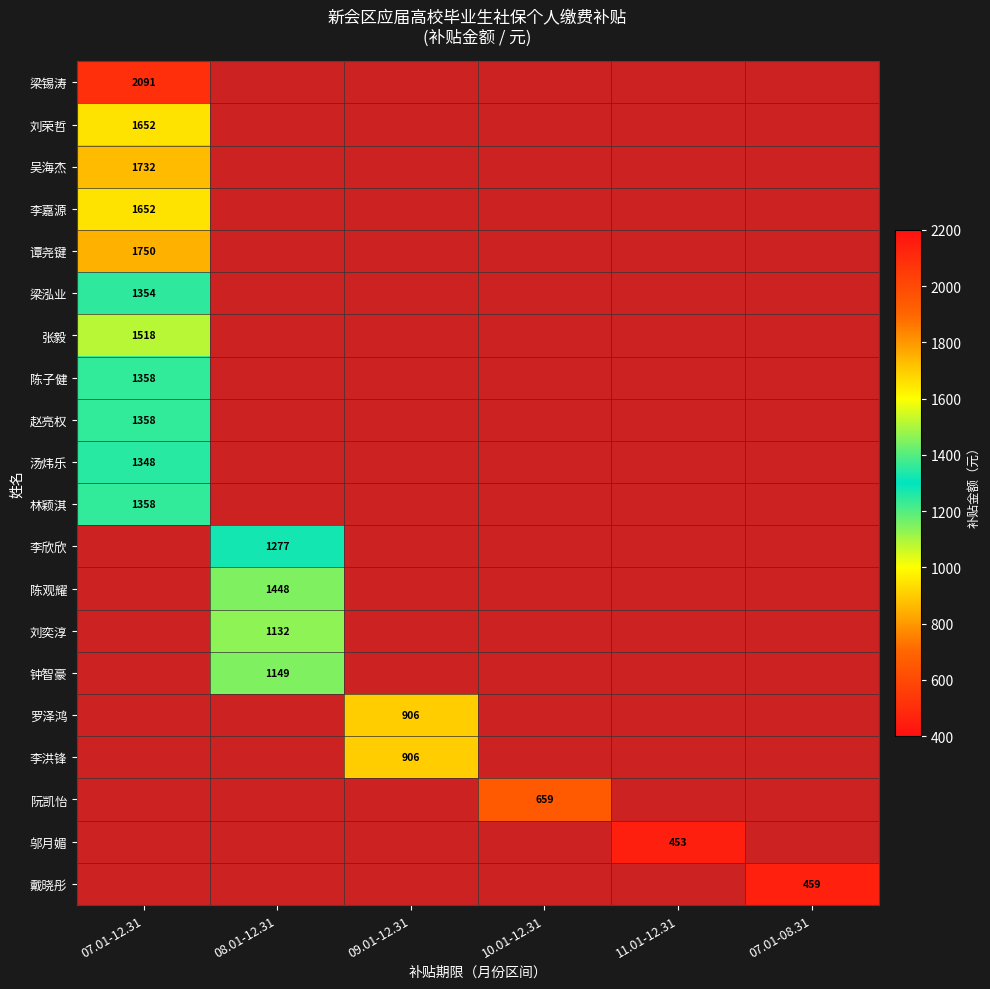

At which category is the sum across all series the highest?

07.01-12.31